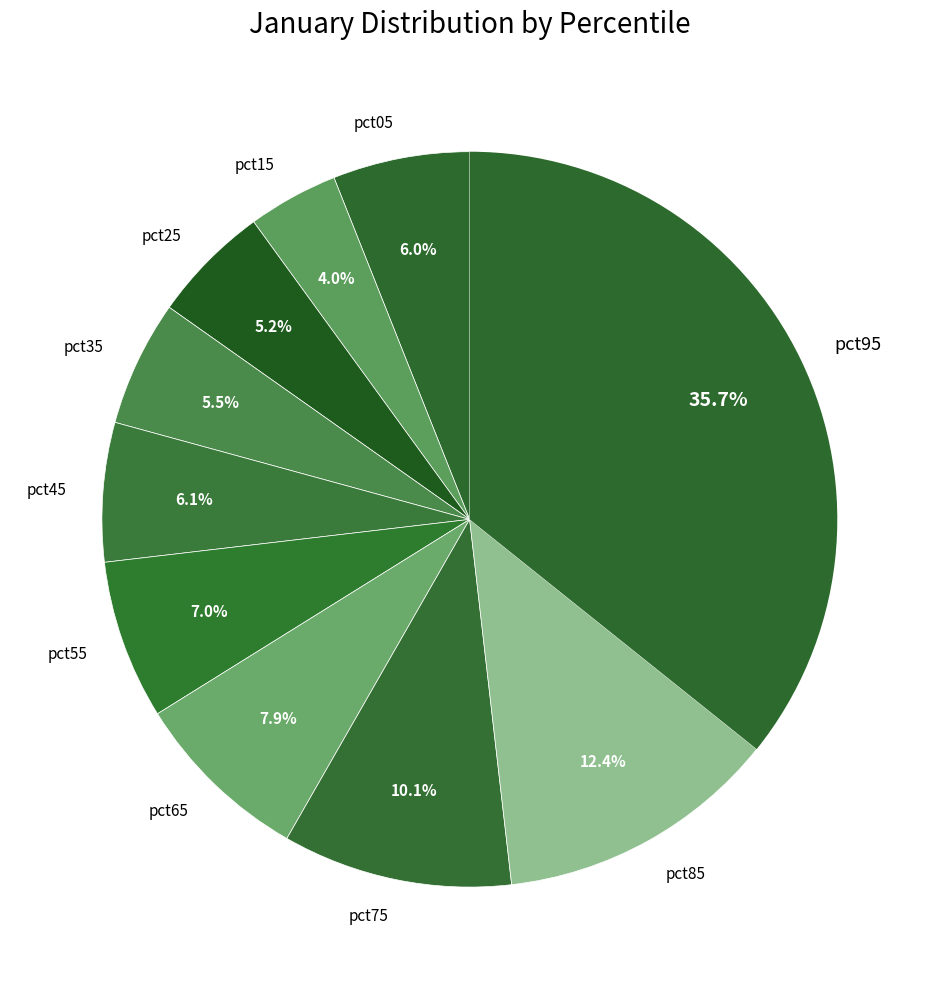

To the nearest percent, what is the average slice percentage?

10%